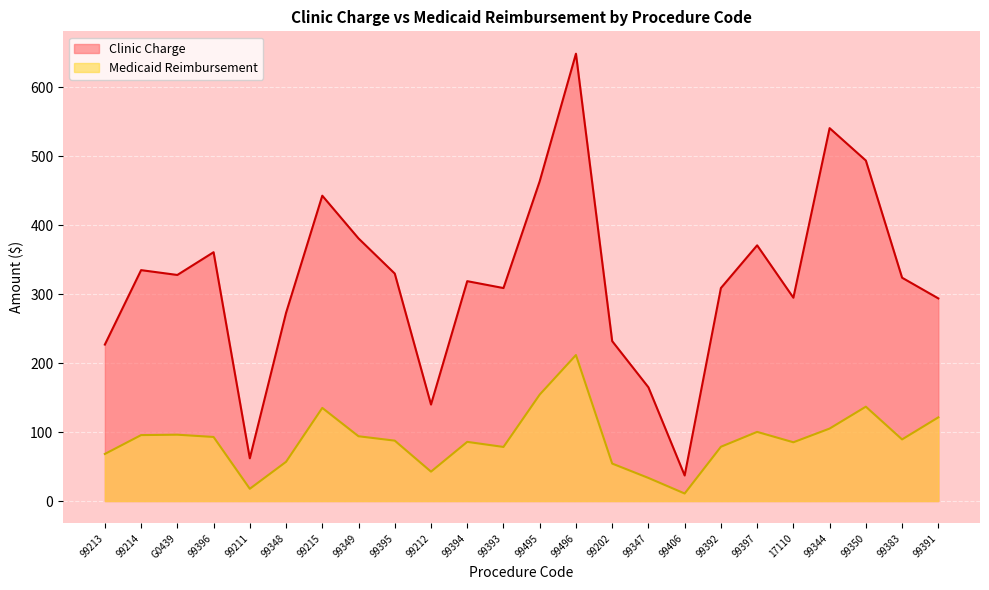

How many values in the Medicaid Reimbursement series are below 89?

12